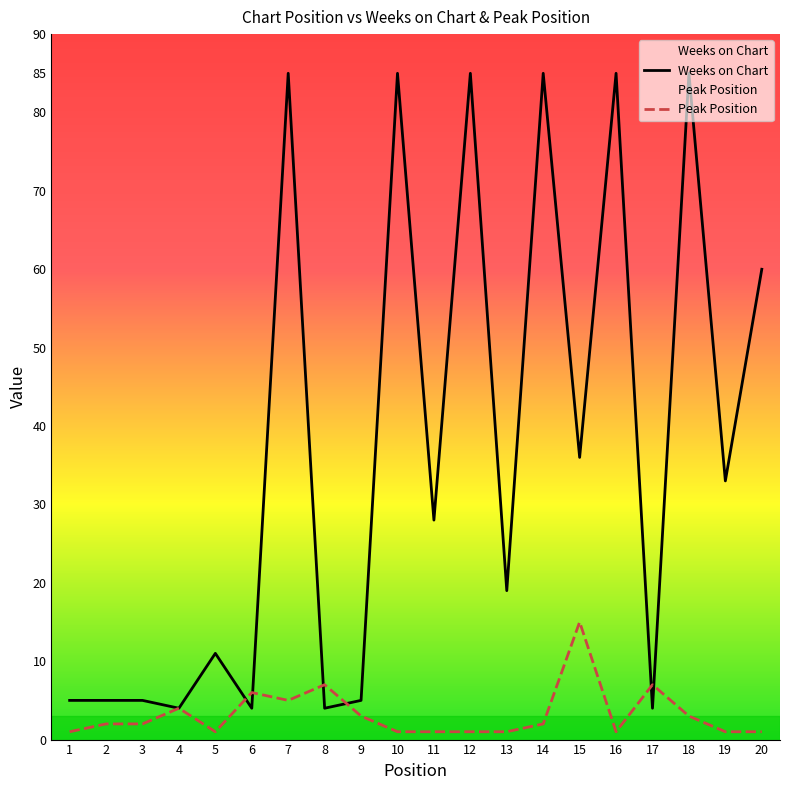

Where is the first local maximum for Weeks on Chart?

5